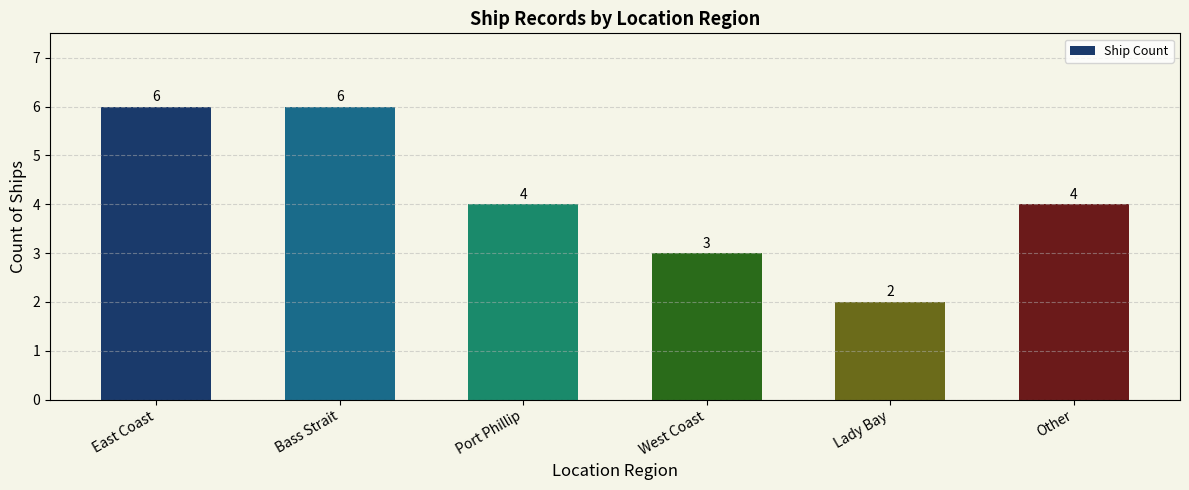

What is the sum of the values at Lady Bay and Other?

6